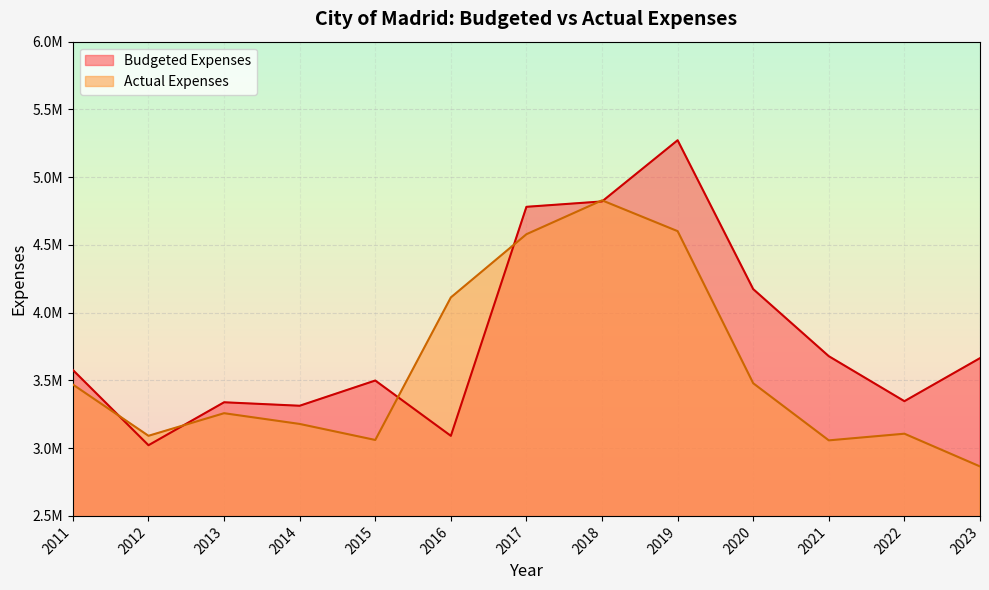

What is the maximum value for Budgeted Expenses?

5272575.0